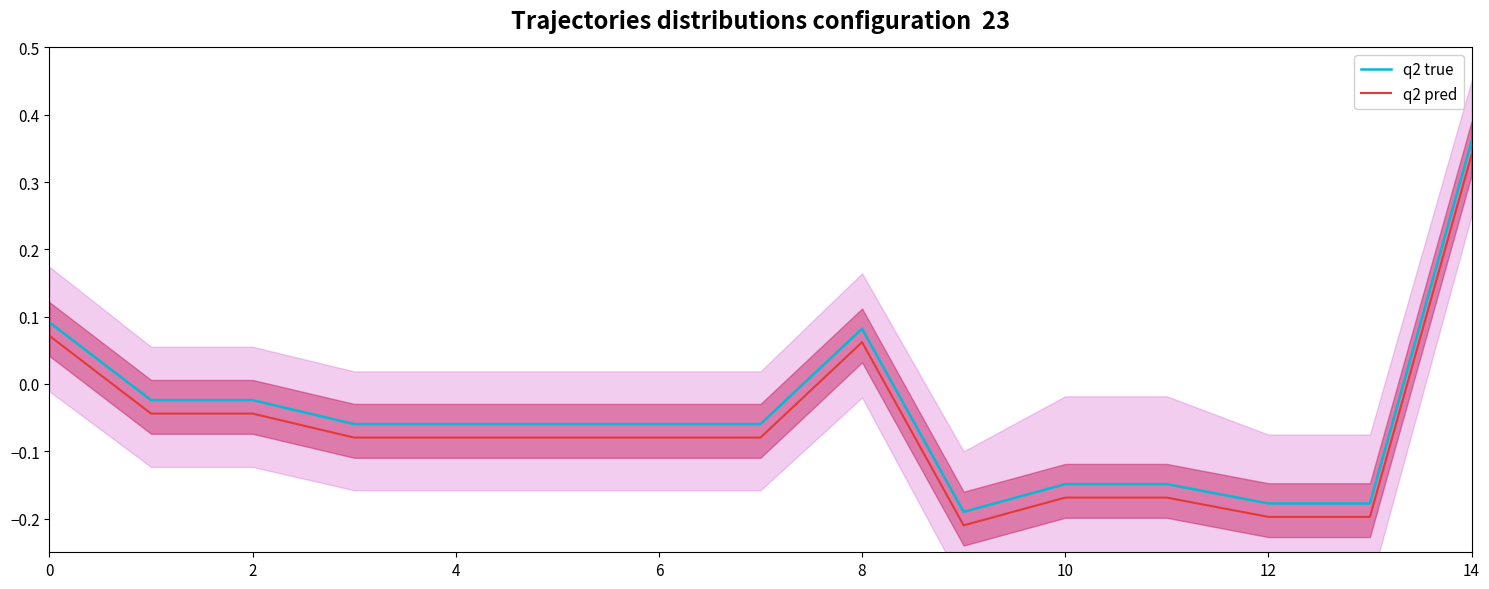

Which label corresponds to the smallest value in the chart?

9